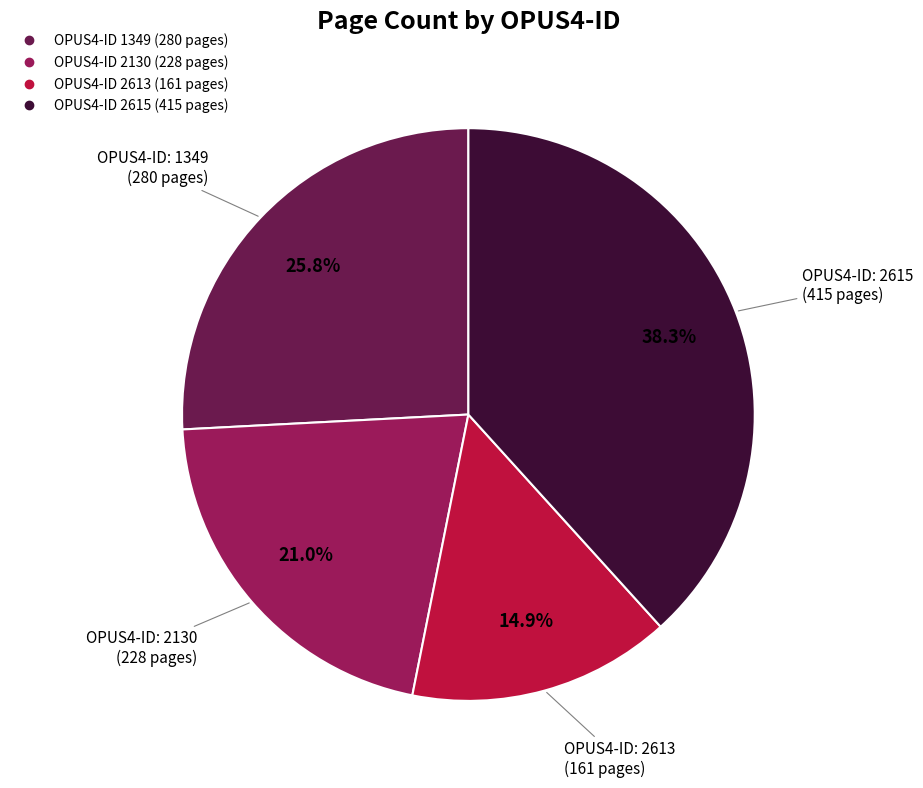

Does any single category account for the majority?

No